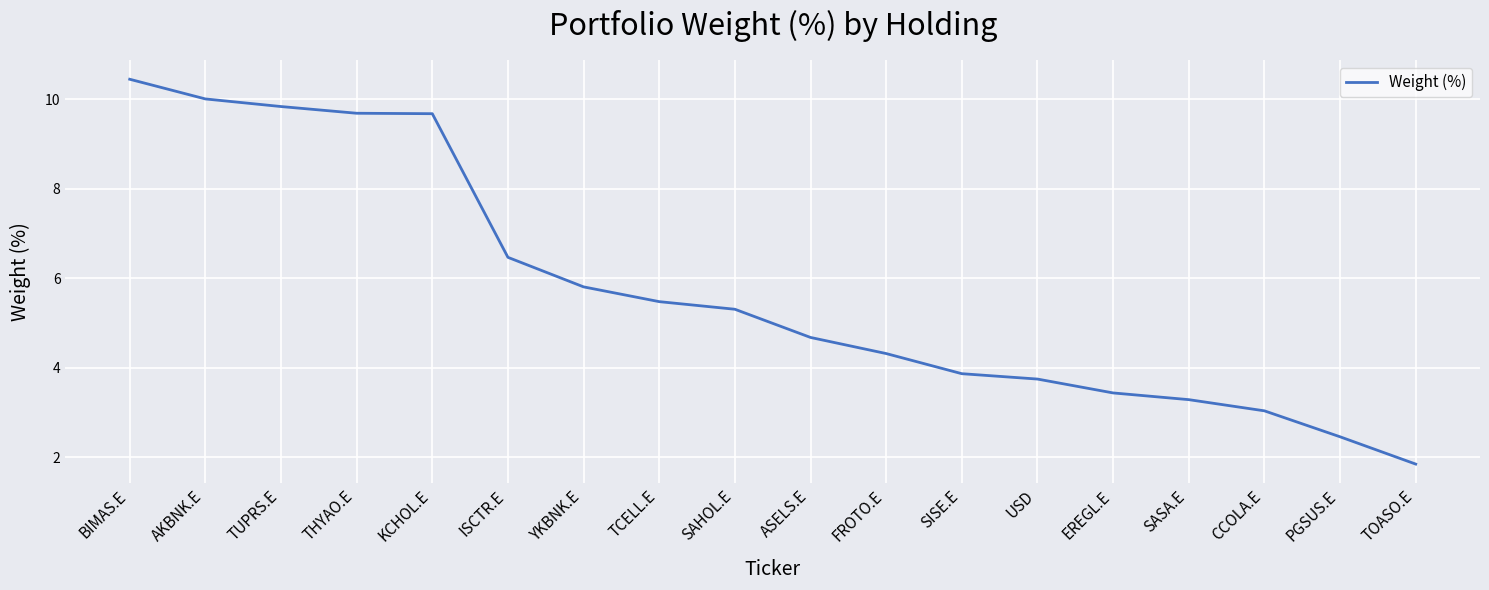

What is the approximate value at EREGL.E?

3.4